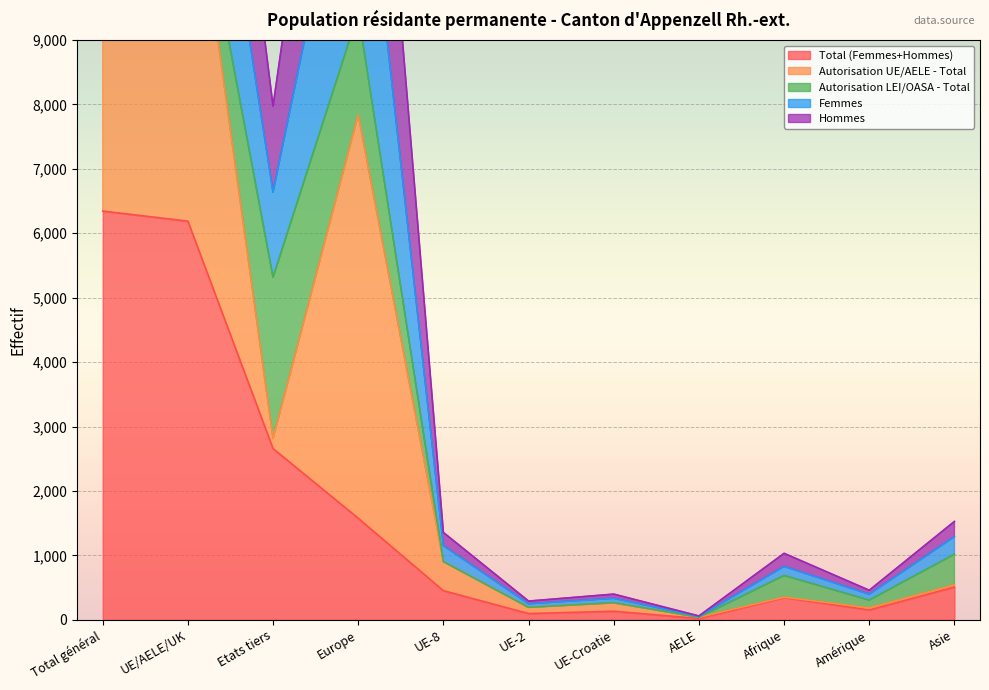

What is the maximum value for Total (Femmes+Hommes)?

6344